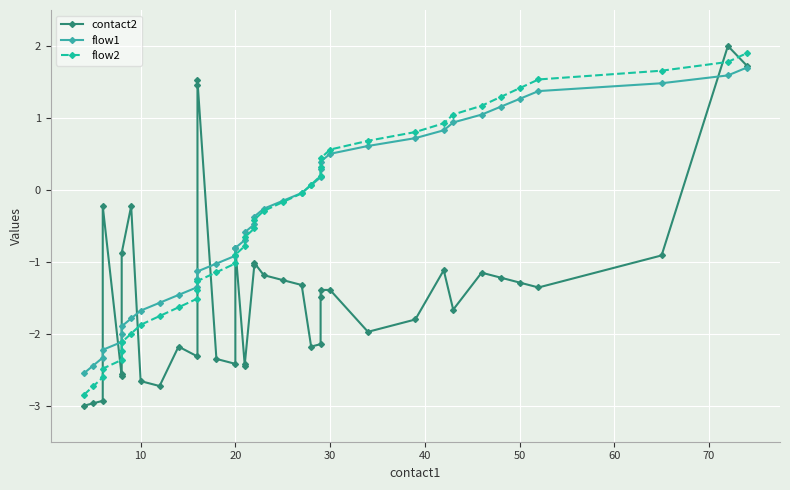

The contact2 series shows -1.8 at 9. True or false?

False